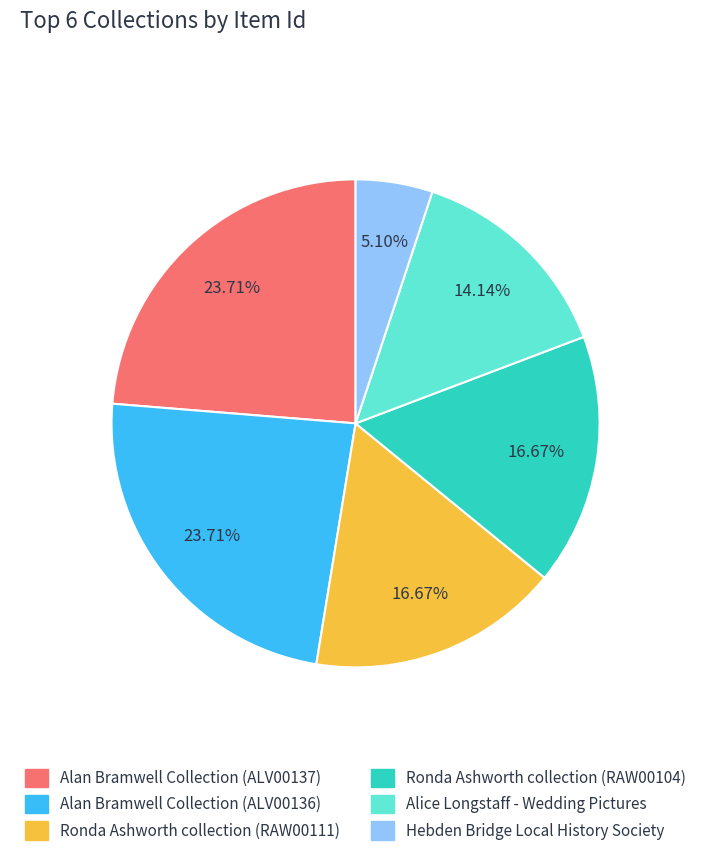

Is Hebden Bridge Local History Society the majority of the pie?

No